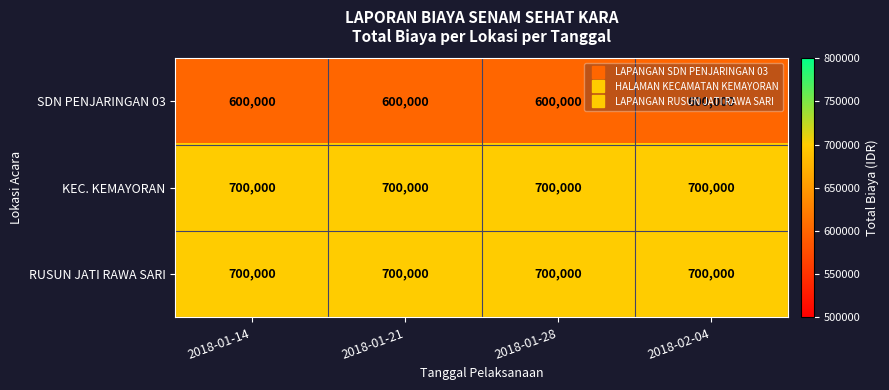

At how many categories does at least one series exceed 617378?

4